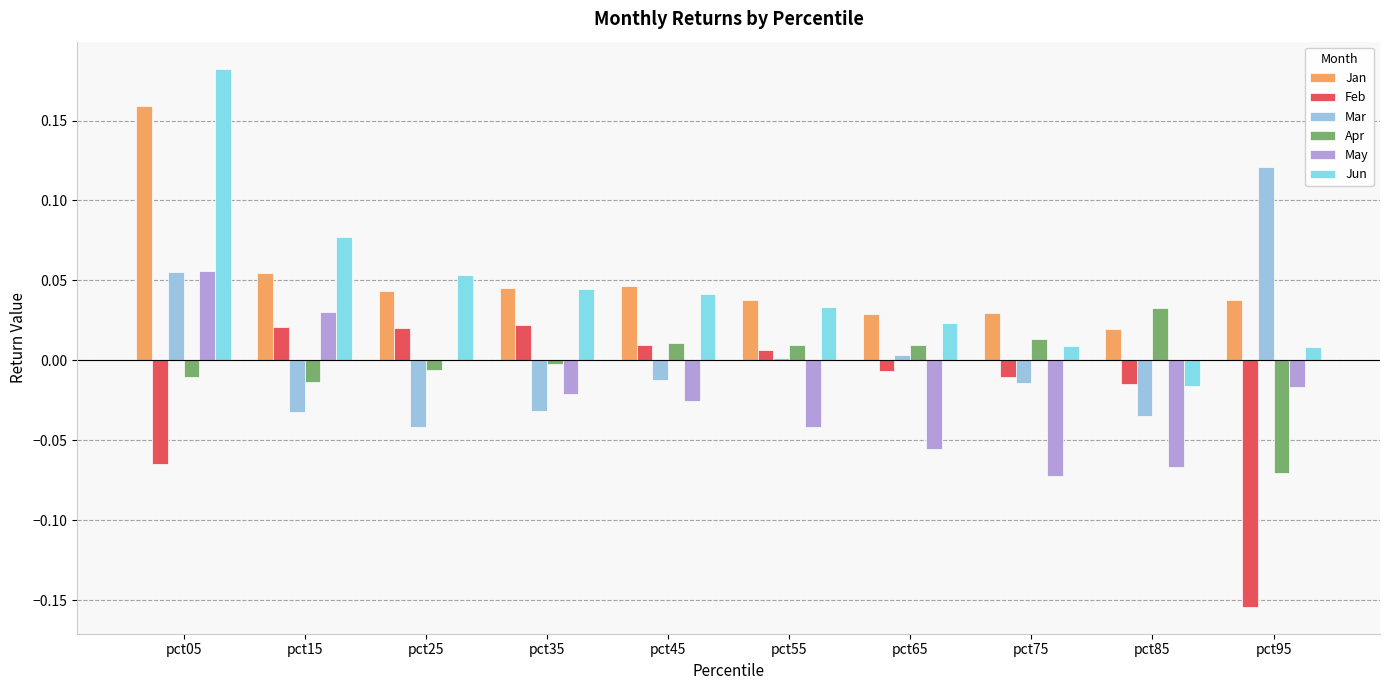

The Jun series shows 0.1 at pct25. True or false?

True